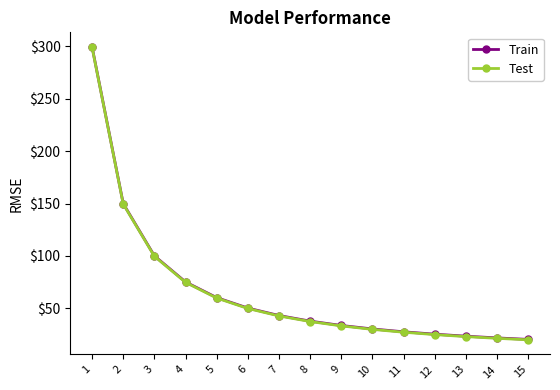

What are all the series names shown in the legend?

Train, Test